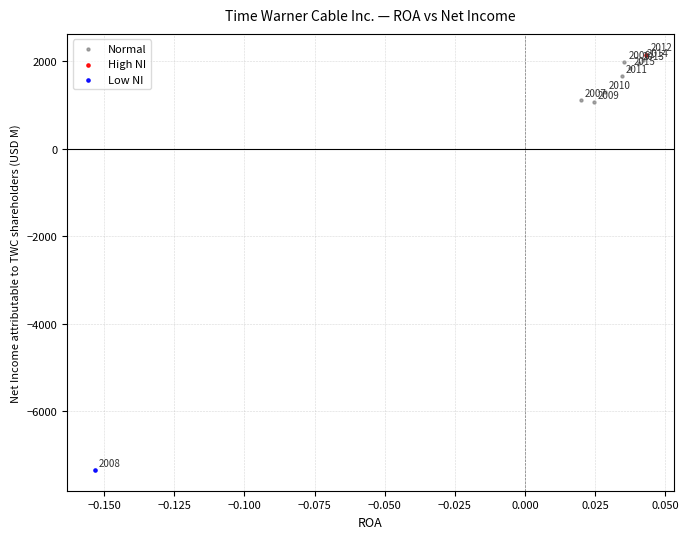

What are all the series names shown in the legend?

Normal, High NI, Low NI